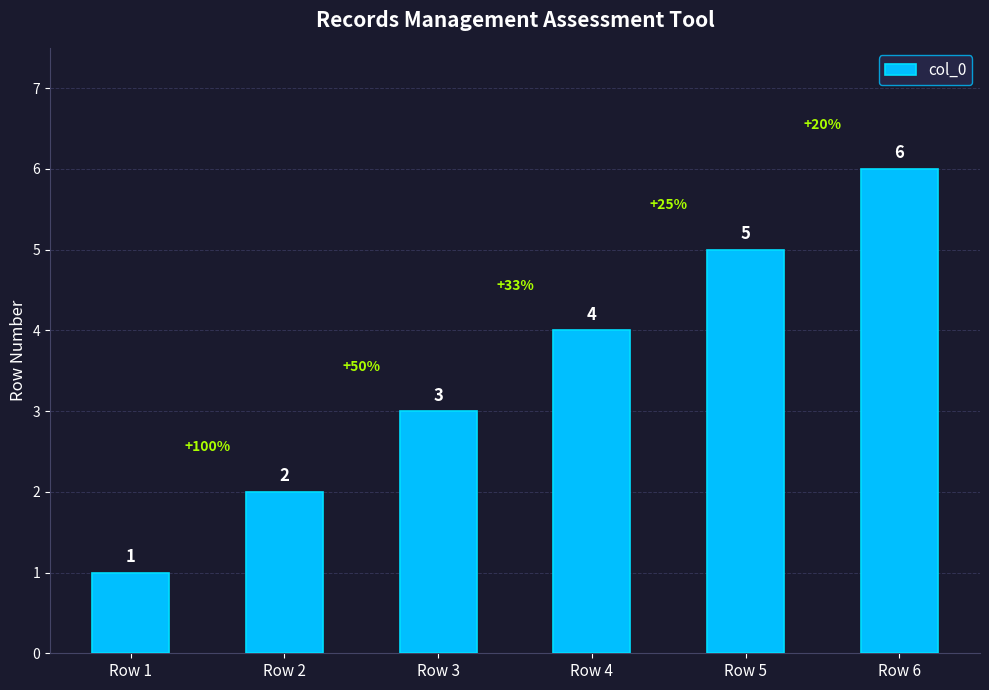

Is it true that the value at Row 5 is 7?

False